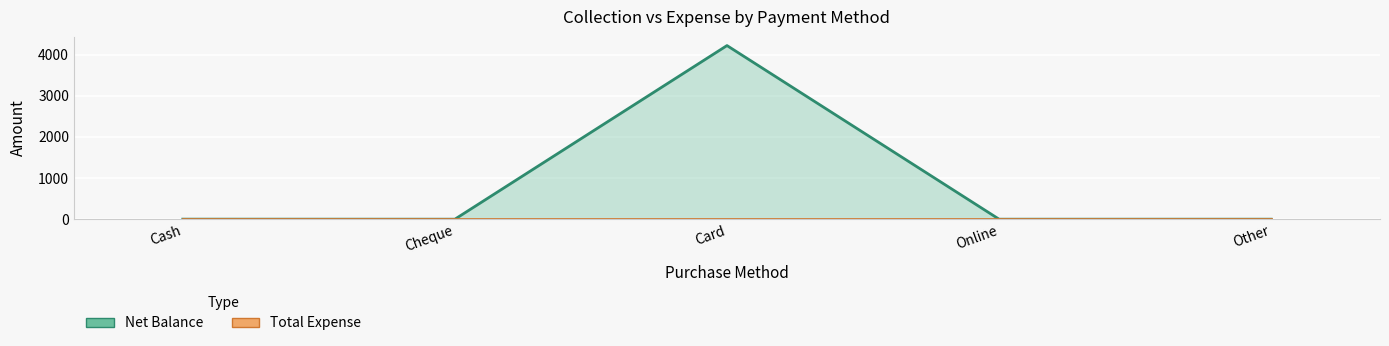

What position from the right is Other?

1